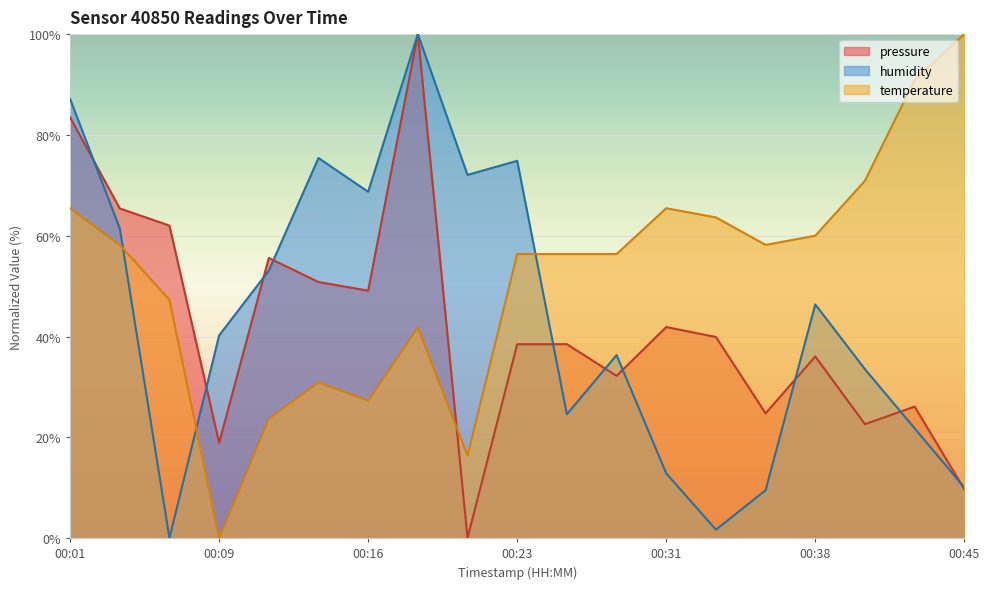

At how many categories does at least one series exceed 55?

18